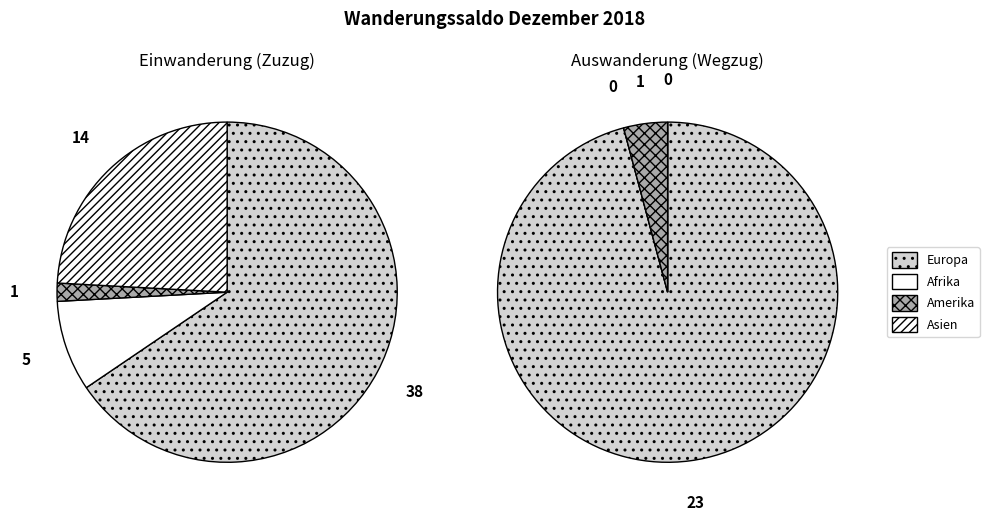

To the nearest percent, what is the average slice percentage?

25%